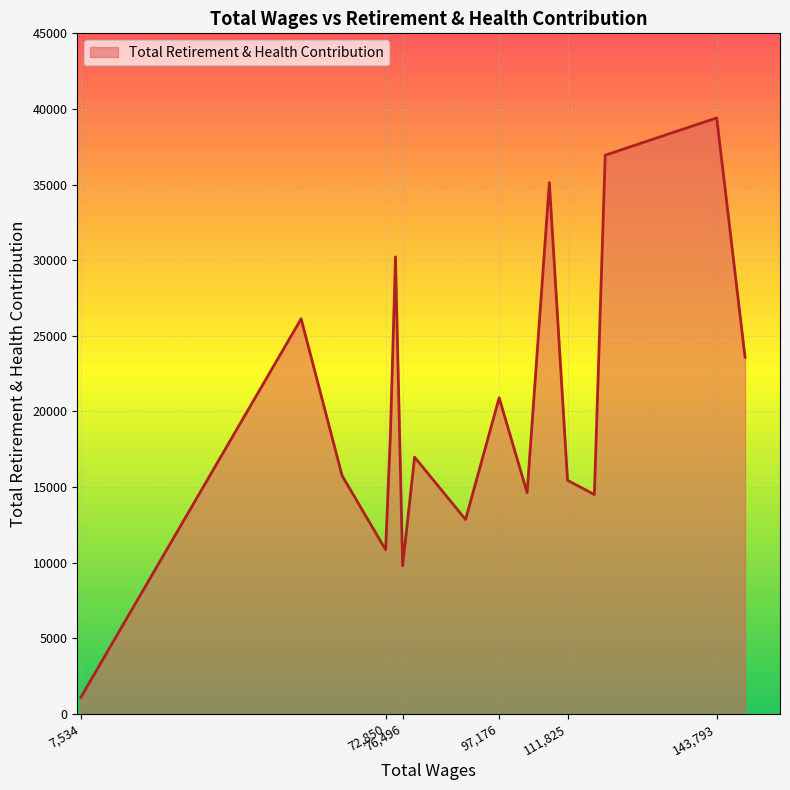

What is the difference between the maximum and minimum values?

38329